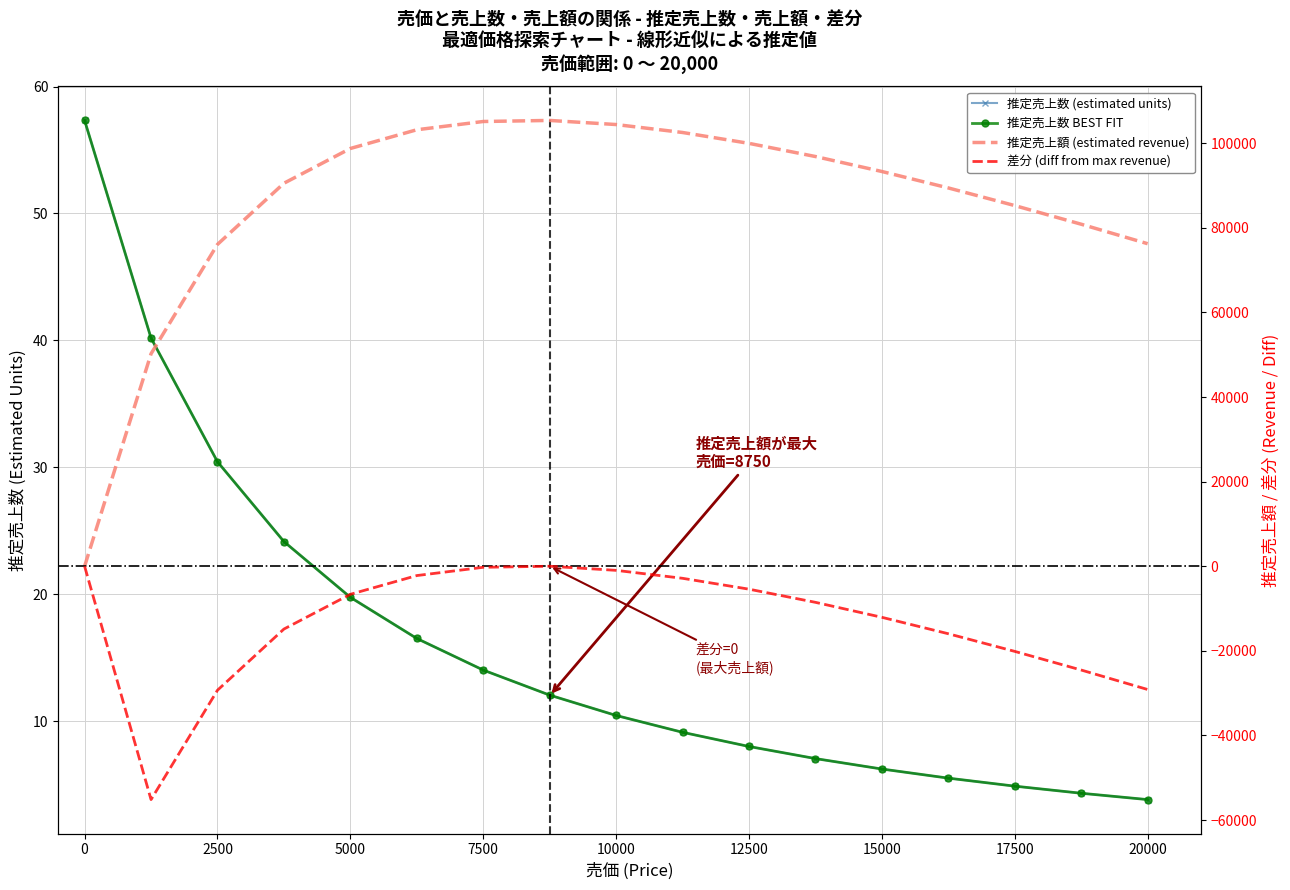

How many values in 推定売上額 (estimated revenue) are above zero?

16